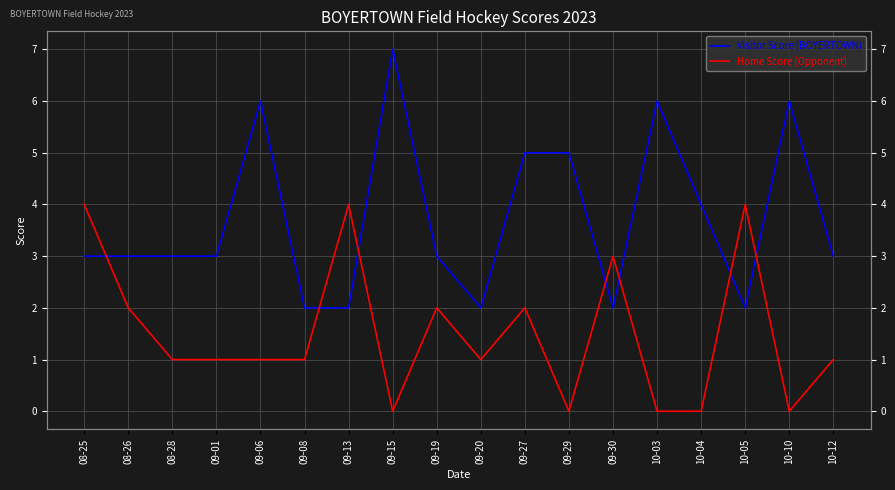

How many interior local valleys does the Home Score (Opponent) series have?

4